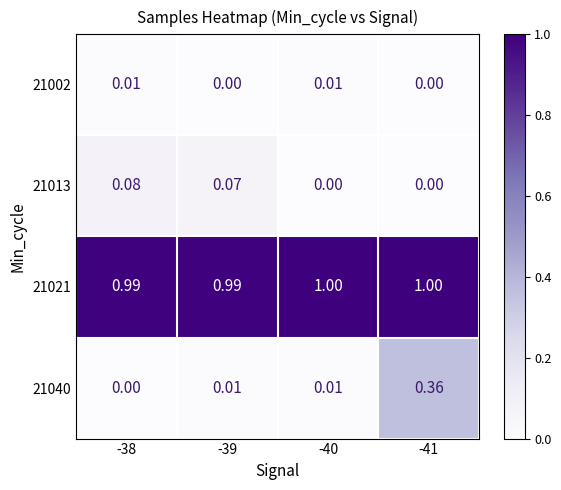

Which series has the widest spread of values?

21040